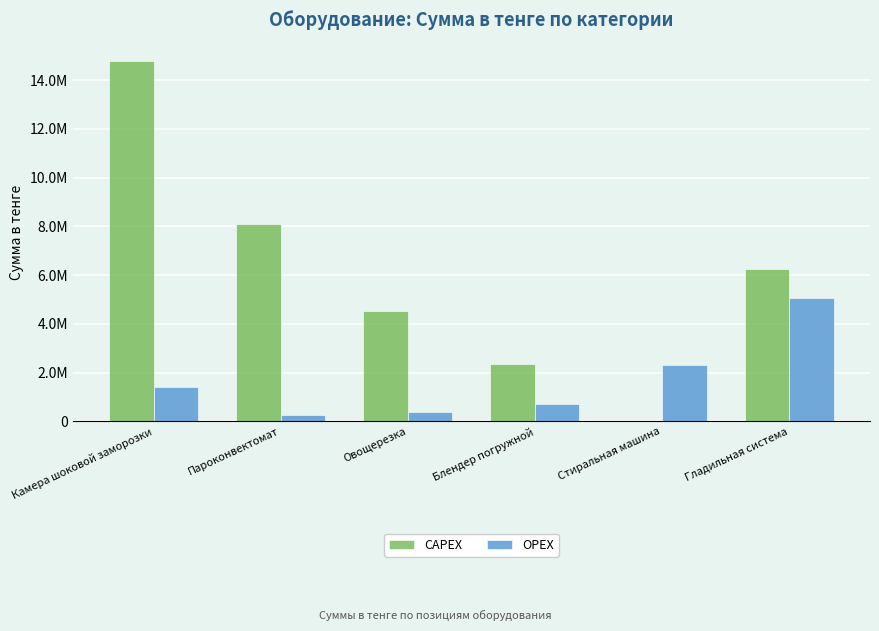

What are all the series names shown in the legend?

CAPEX, OPEX